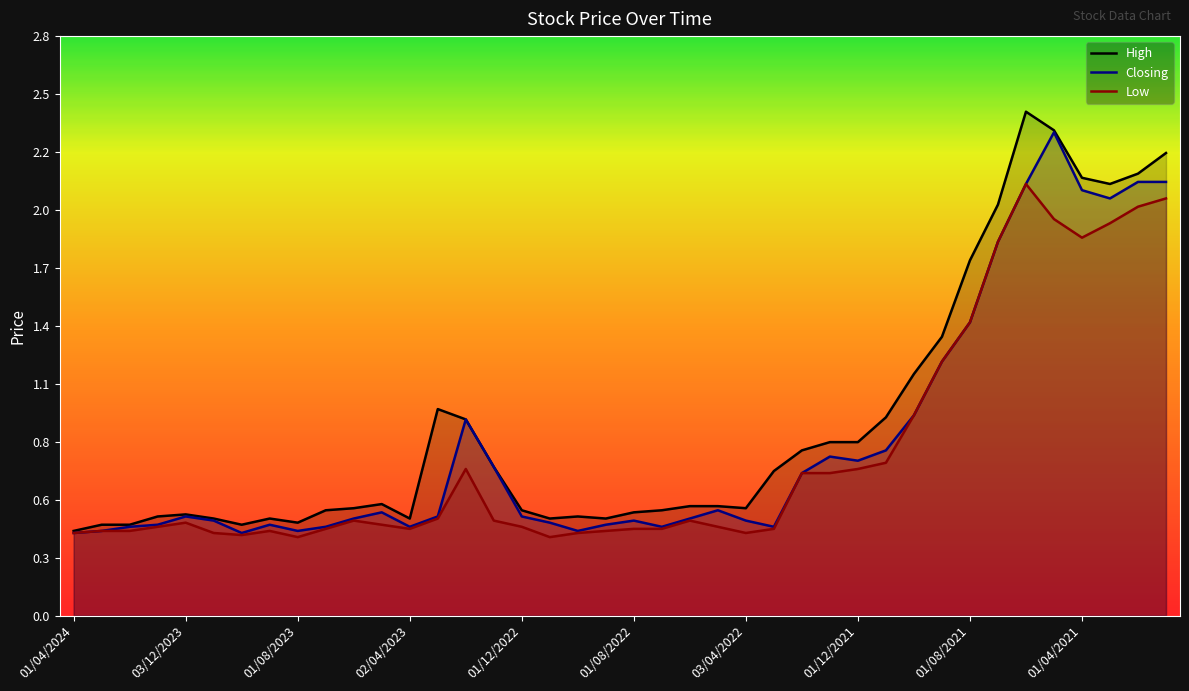

What is the lowest value of the Low series?

0.4